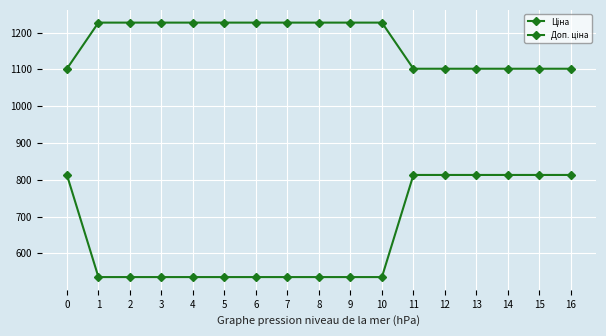

Count the number of categories in the chart.

17